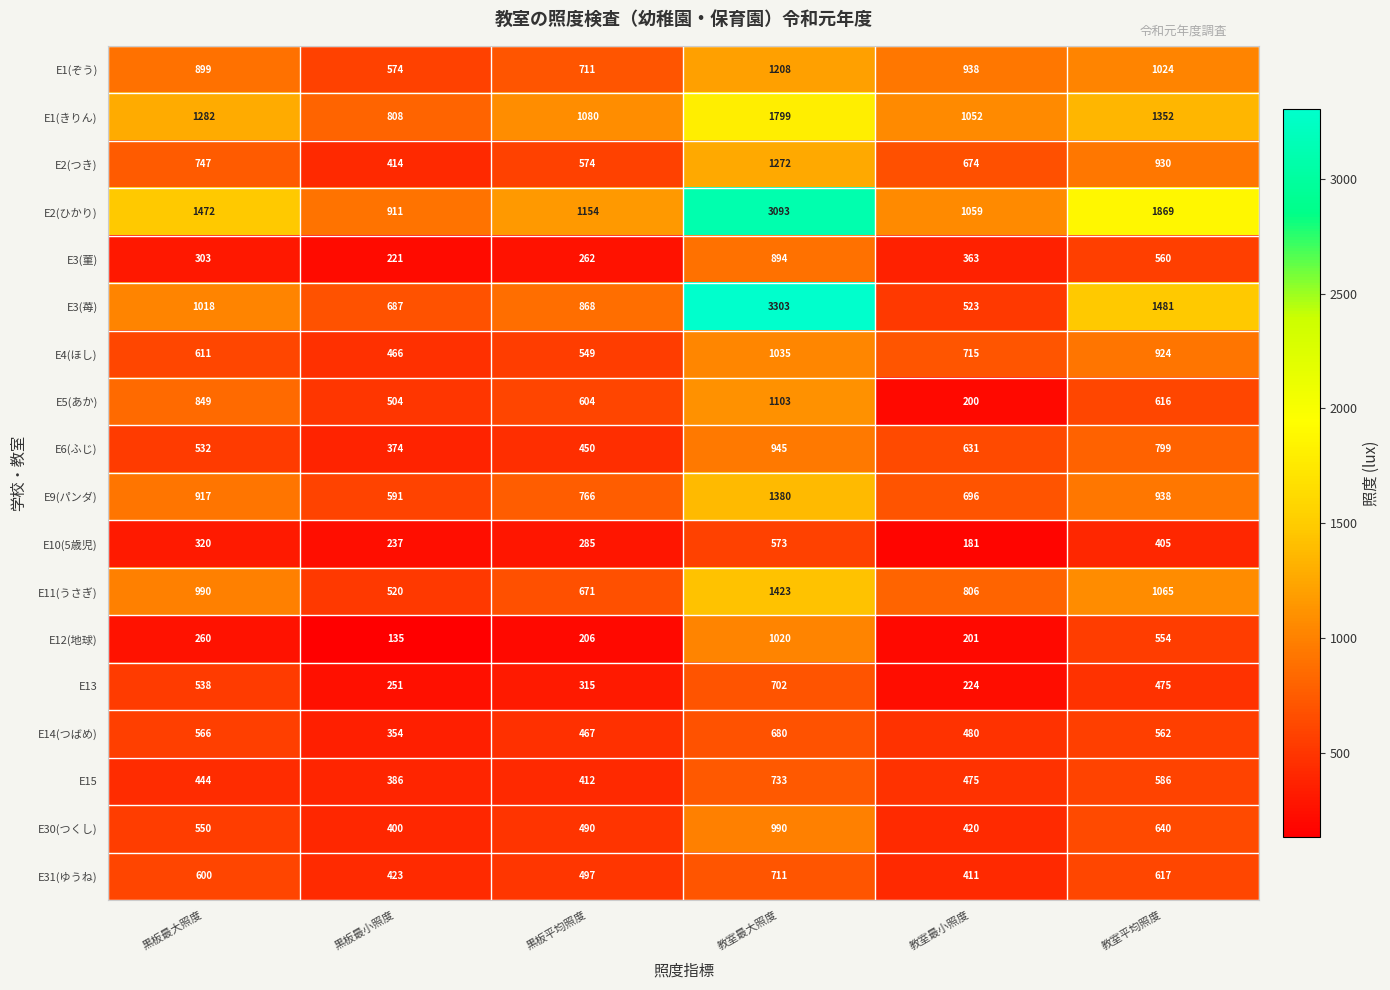

What is the difference between the maximum and minimum values in the E9(パンダ) series?

789